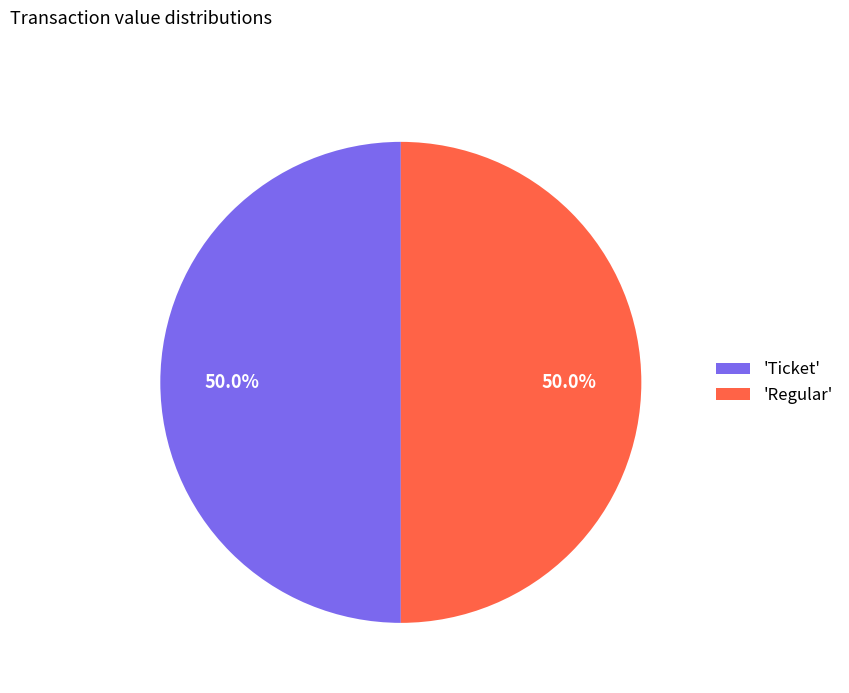

What is the ratio of the value at 'Regular' to the value at 'Ticket'?

1.0